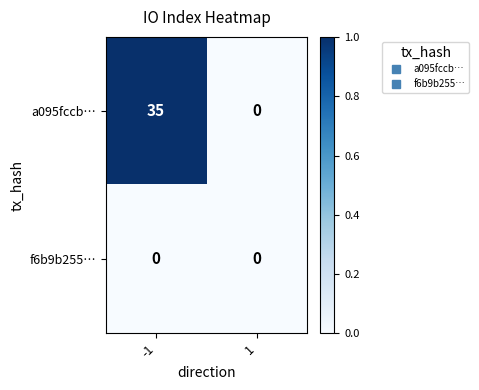

What is the maximum value shown in the chart?

35